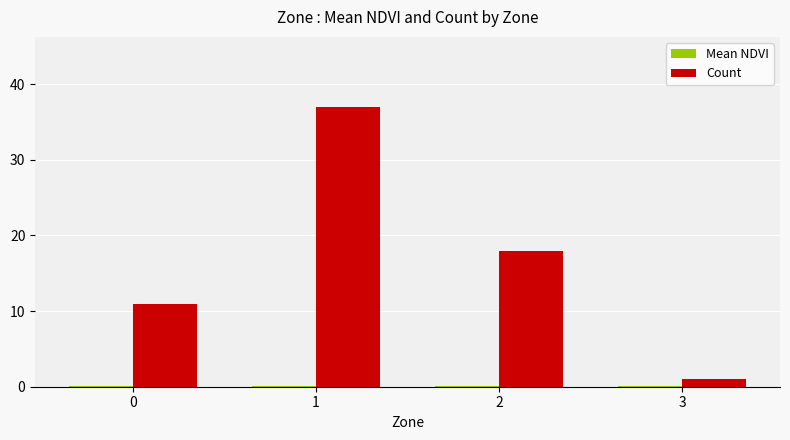

The value of Count at 0 is 14.8. True or false?

False